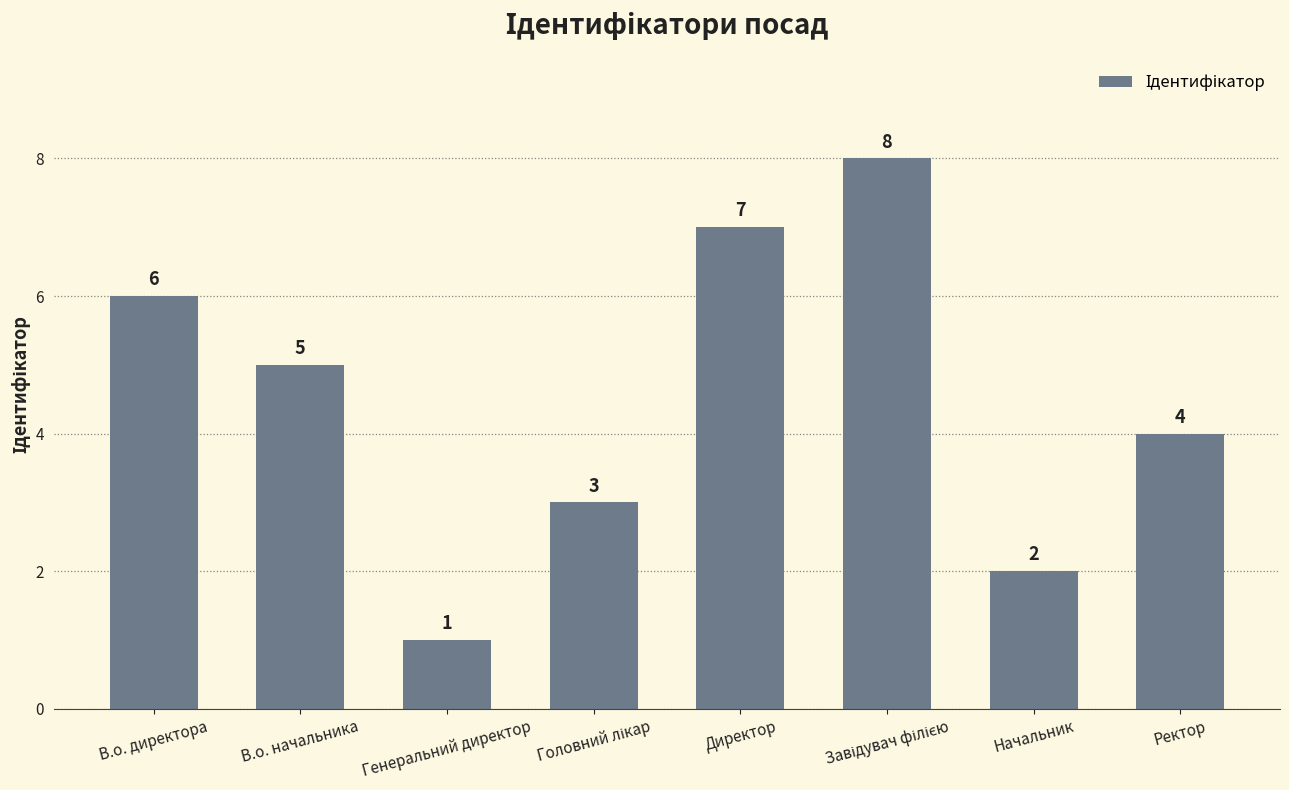

What is the sum of the values at Начальник and Генеральний директор?

3